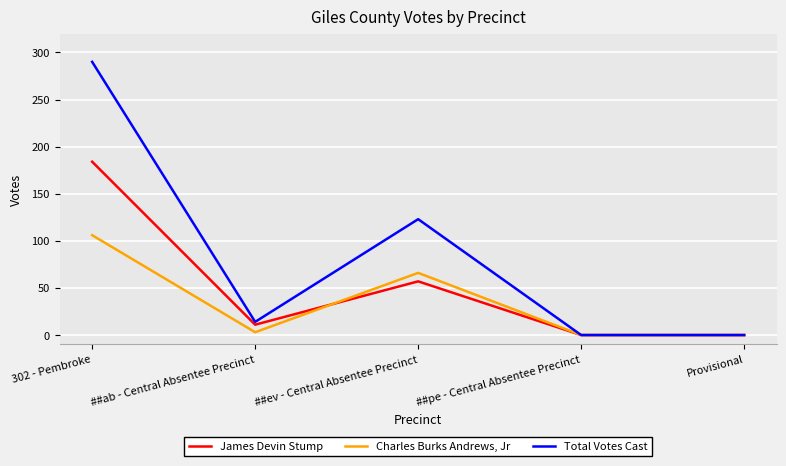

The Total Votes Cast series shows 91 at Provisional. True or false?

False